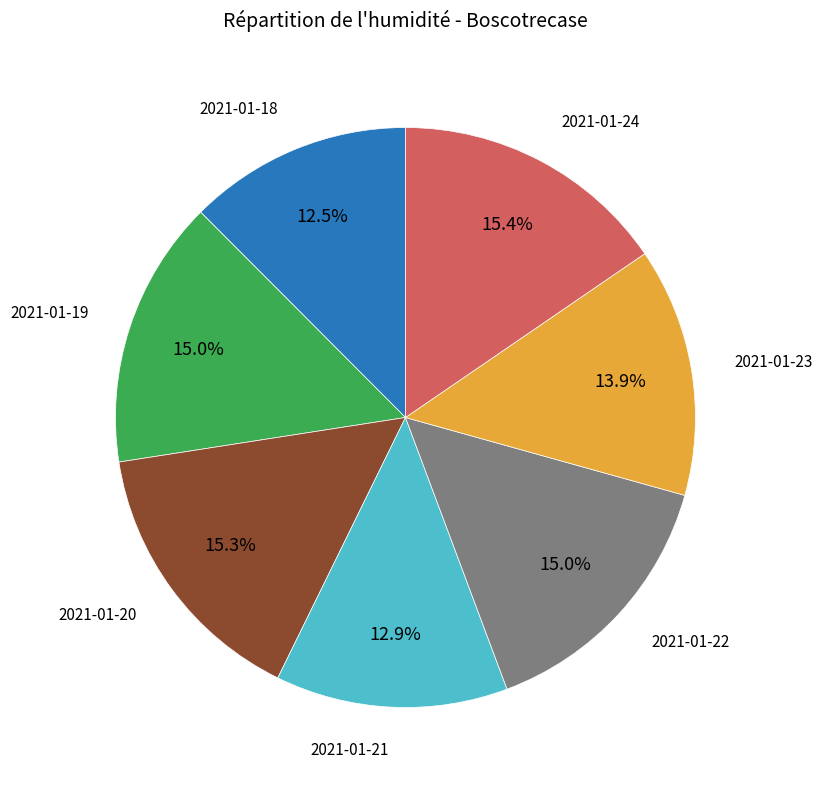

Count the number of slices in the pie.

7